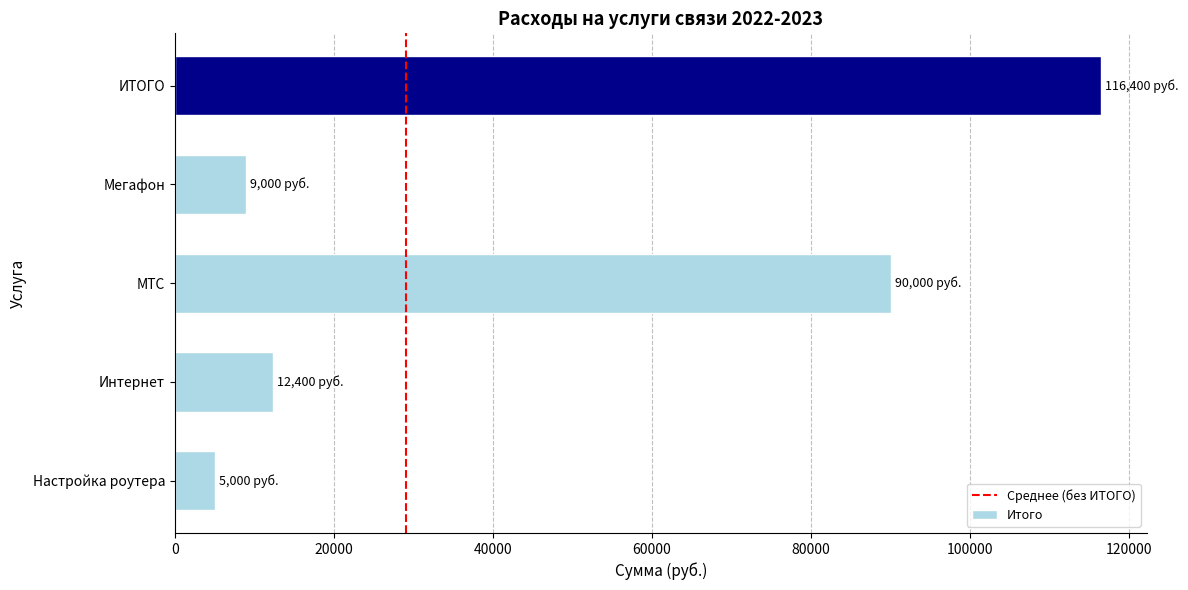

What is the ratio of the value at Настройка роутера to the value at Мегафон?

0.6